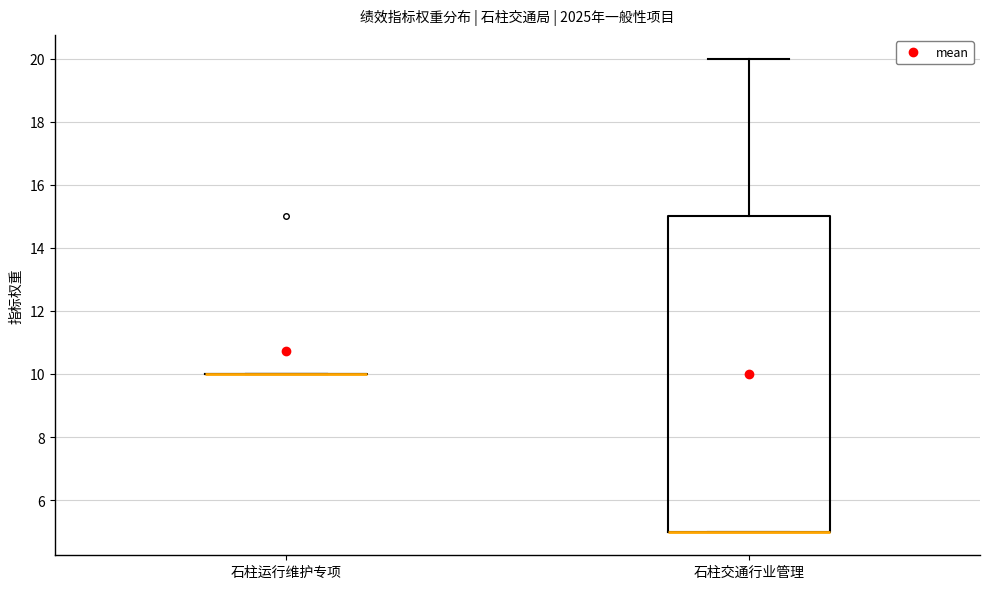

Where is the lower edge of the box for 石柱交通行业管理 on the y-axis? The values are not printed on the chart, so give them approximately, as read against the axis.

5